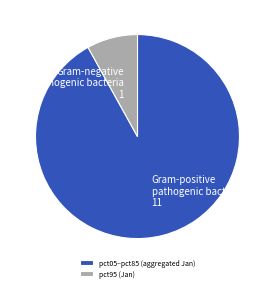

What is the majority slice?

pct05–pct85 (aggregated Jan)